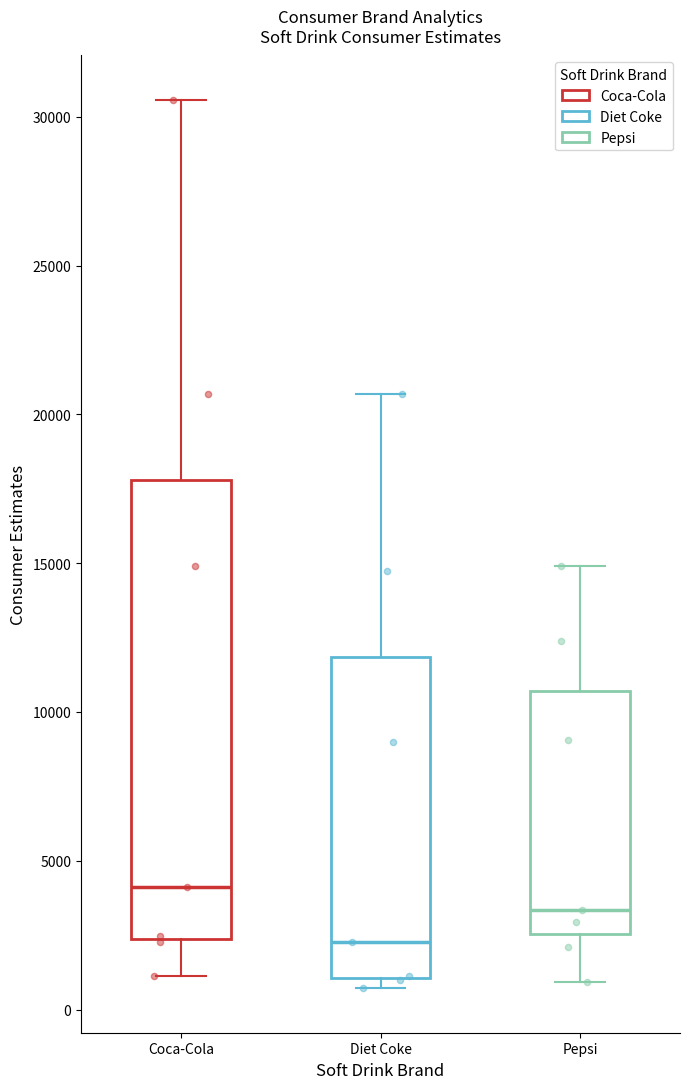

Which box's median line is the highest?

Coca-Cola